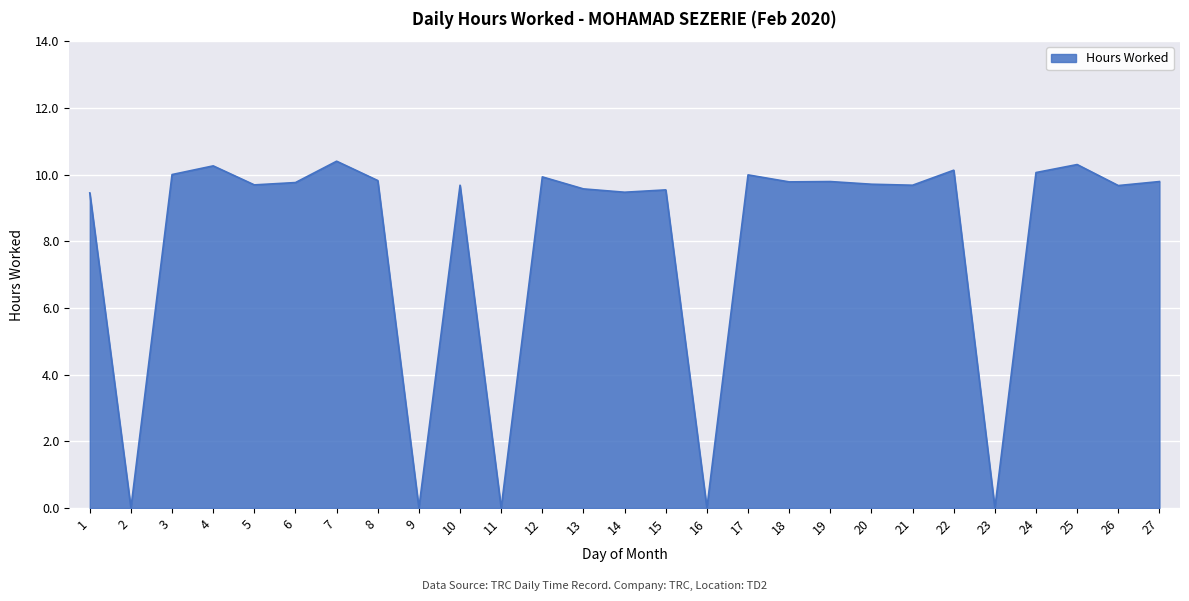

What is the change in value from 12 to 26?

-0.3